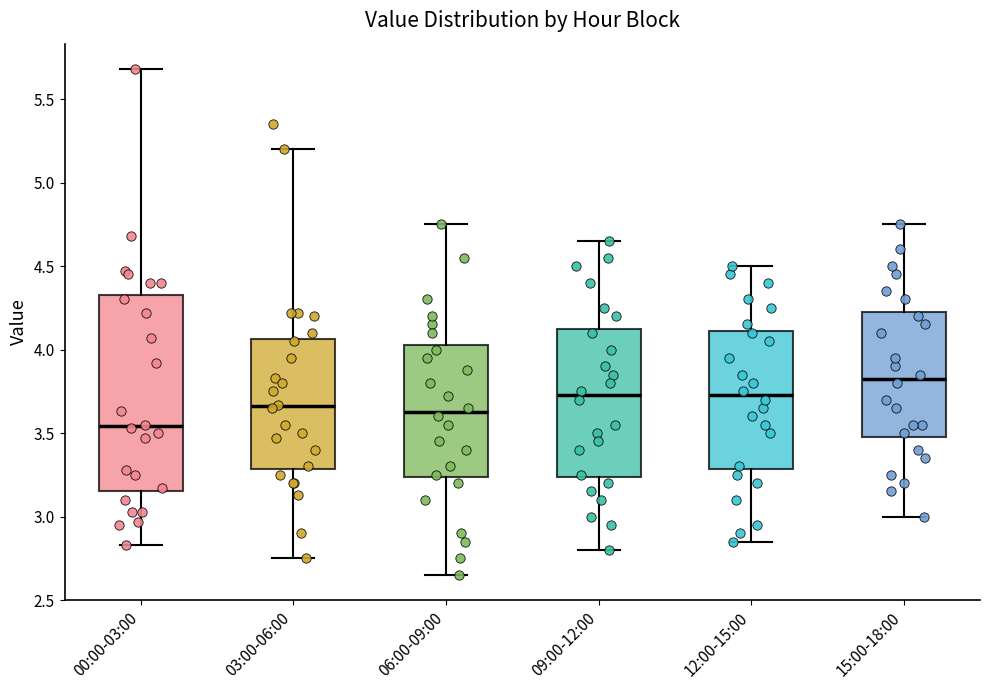

Which box is the tallest, from its lower edge to its upper edge?

00:00-03:00